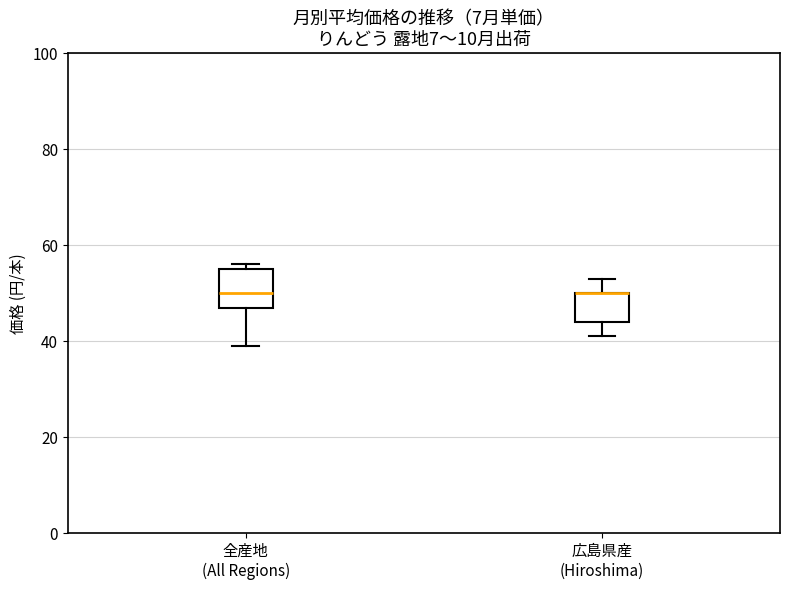

Reading left to right, transcribe this box plot: for each box, give where its median line is, the range the box spans, and where its two whiskers end, as read against the y-axis. The values are not printed on the chart, so give them approximately, as read against the axis.

全産地 (All Regions): median 50, box 48 to 56, whiskers 40 to 56 (just above the box's upper edge)
広島県産 (Hiroshima): median 50 (drawn on the box's upper edge), box 44 to 50, whiskers 42 to 54